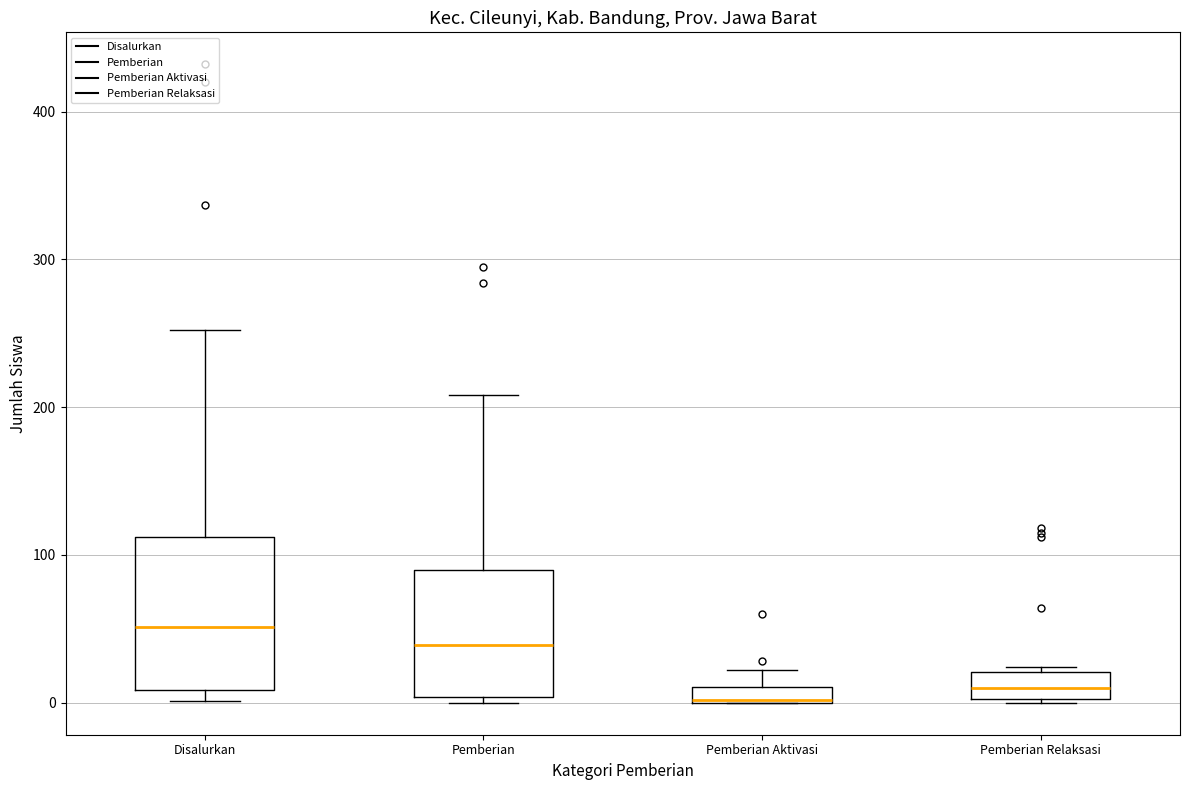

Where does the upper whisker of the box for Disalurkan end on the y-axis? The values are not printed on the chart, so give them approximately, as read against the axis.

250